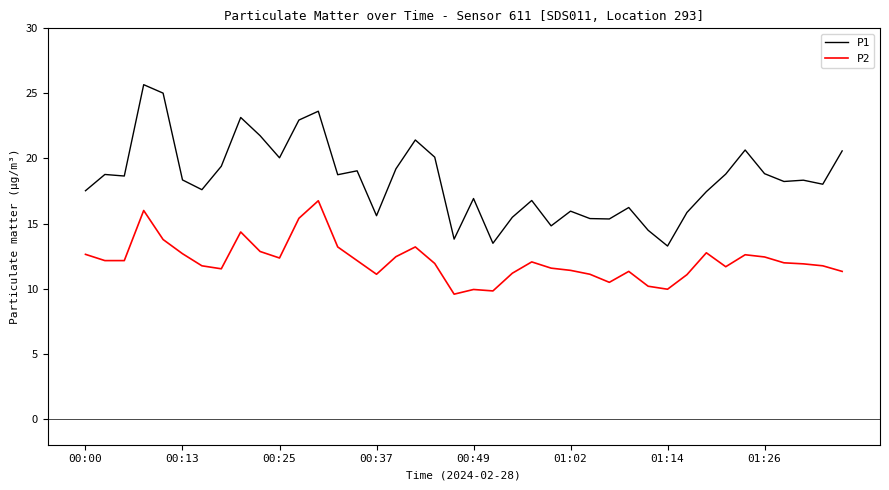

True or false: P1 and P2 intersect in this chart.

False